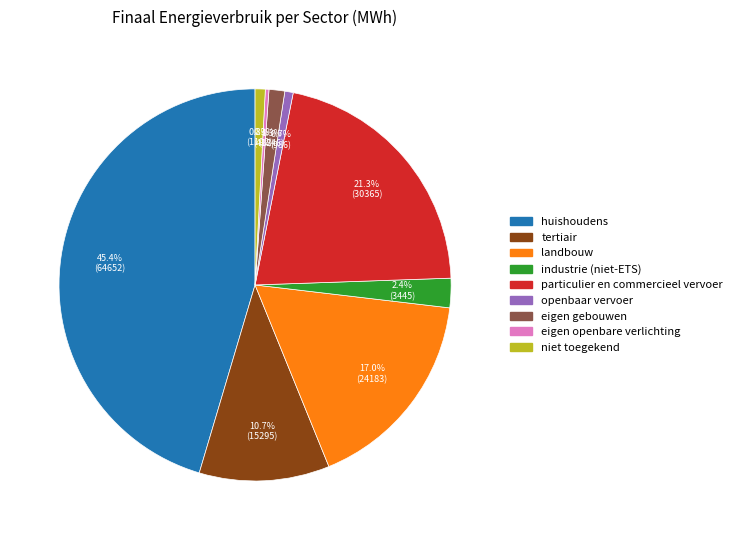

True or false: openbaar vervoer accounts for 1% of the total.

True